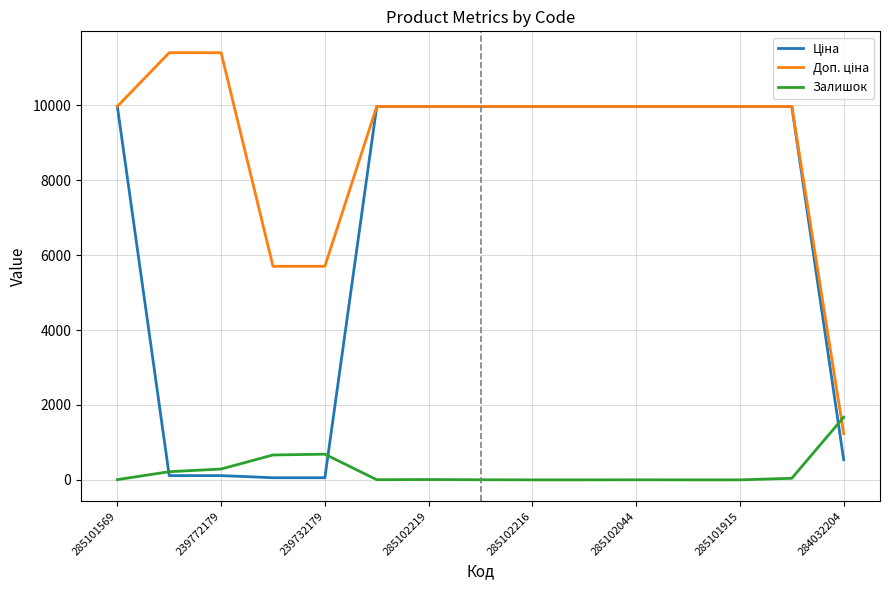

What is the greatest value displayed?

11410.0